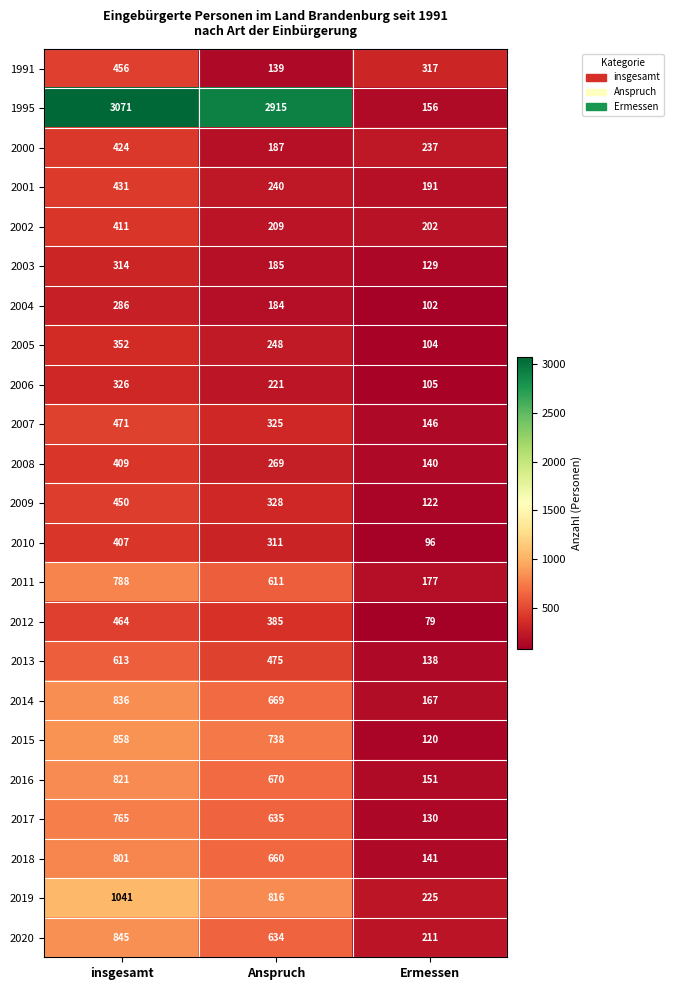

The value of 2000 at Ermessen is 319. True or false?

False